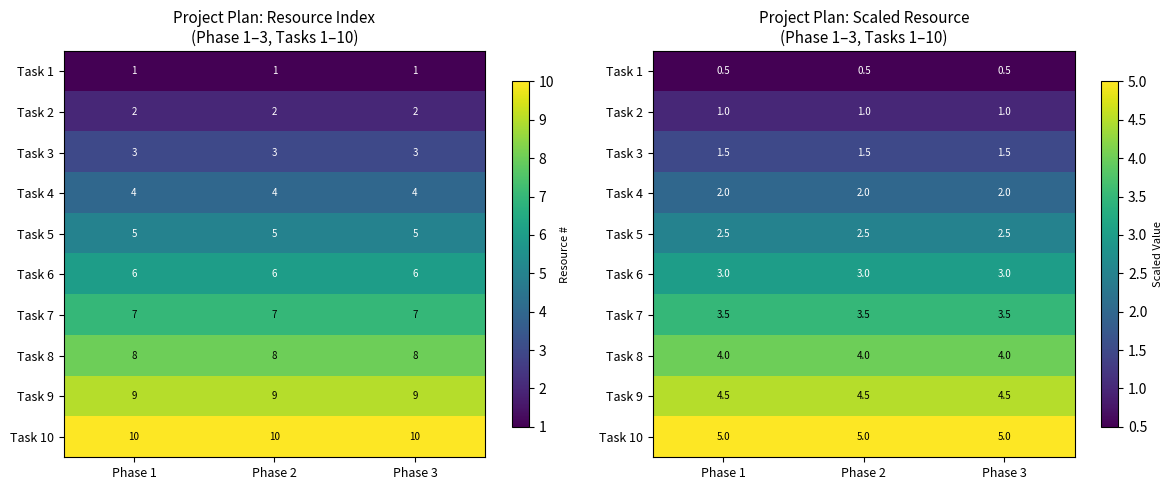

Rank the series by their maximum value, from highest to lowest.

Task 10, Task 9, Task 8, Task 7, Task 6, Task 5, Task 4, Task 3, Task 2, Task 1